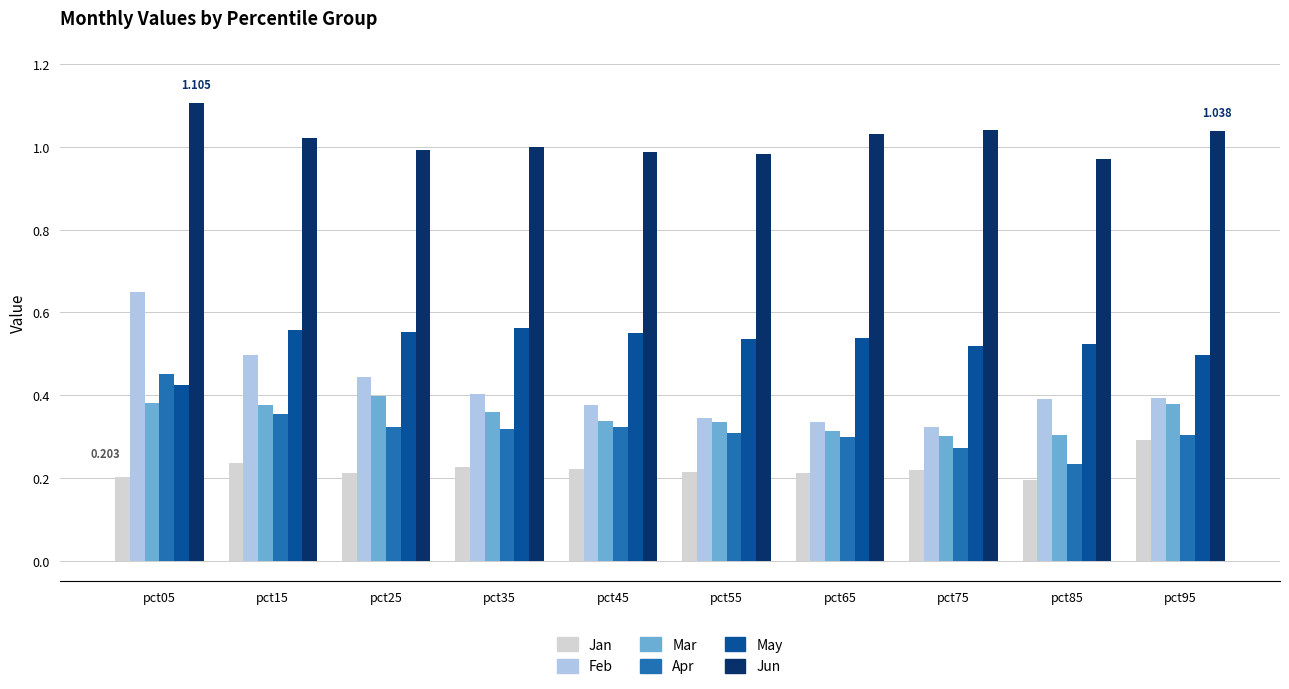

Is the value of Mar at pct85 greater than the value of Jan at pct45?

Yes